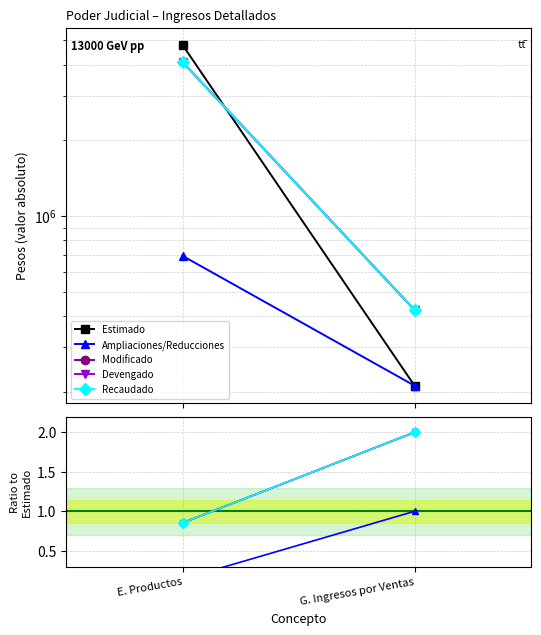

What is the sum of the Modificado values at G. Ingresos por Ventas and E. Productos?

2.9